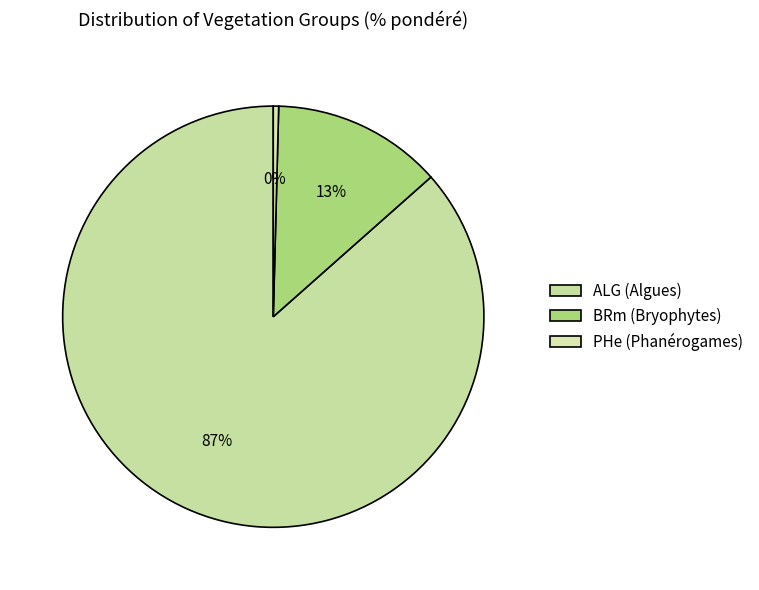

Count the number of slices in the pie.

3